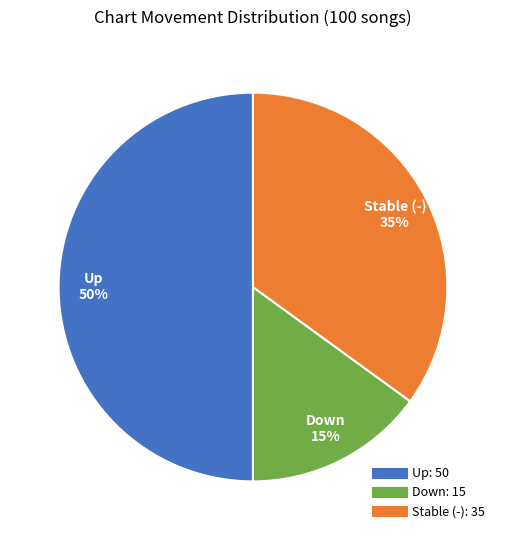

To the nearest percent, what is the difference between the largest and smallest slice percentages?

35%